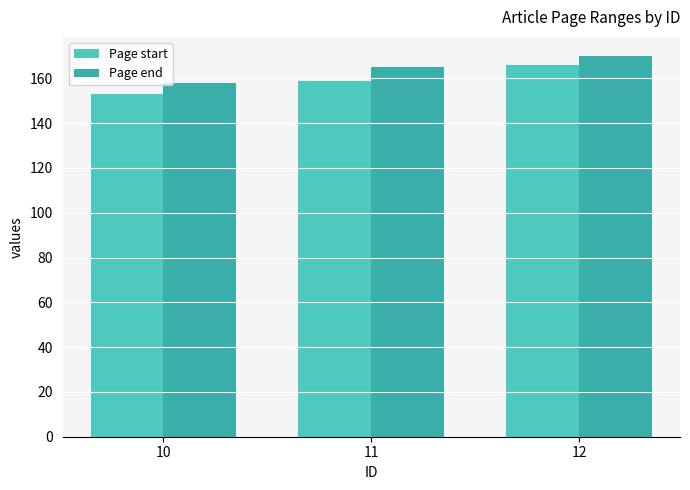

Where does the Page start series first go above 159?

12